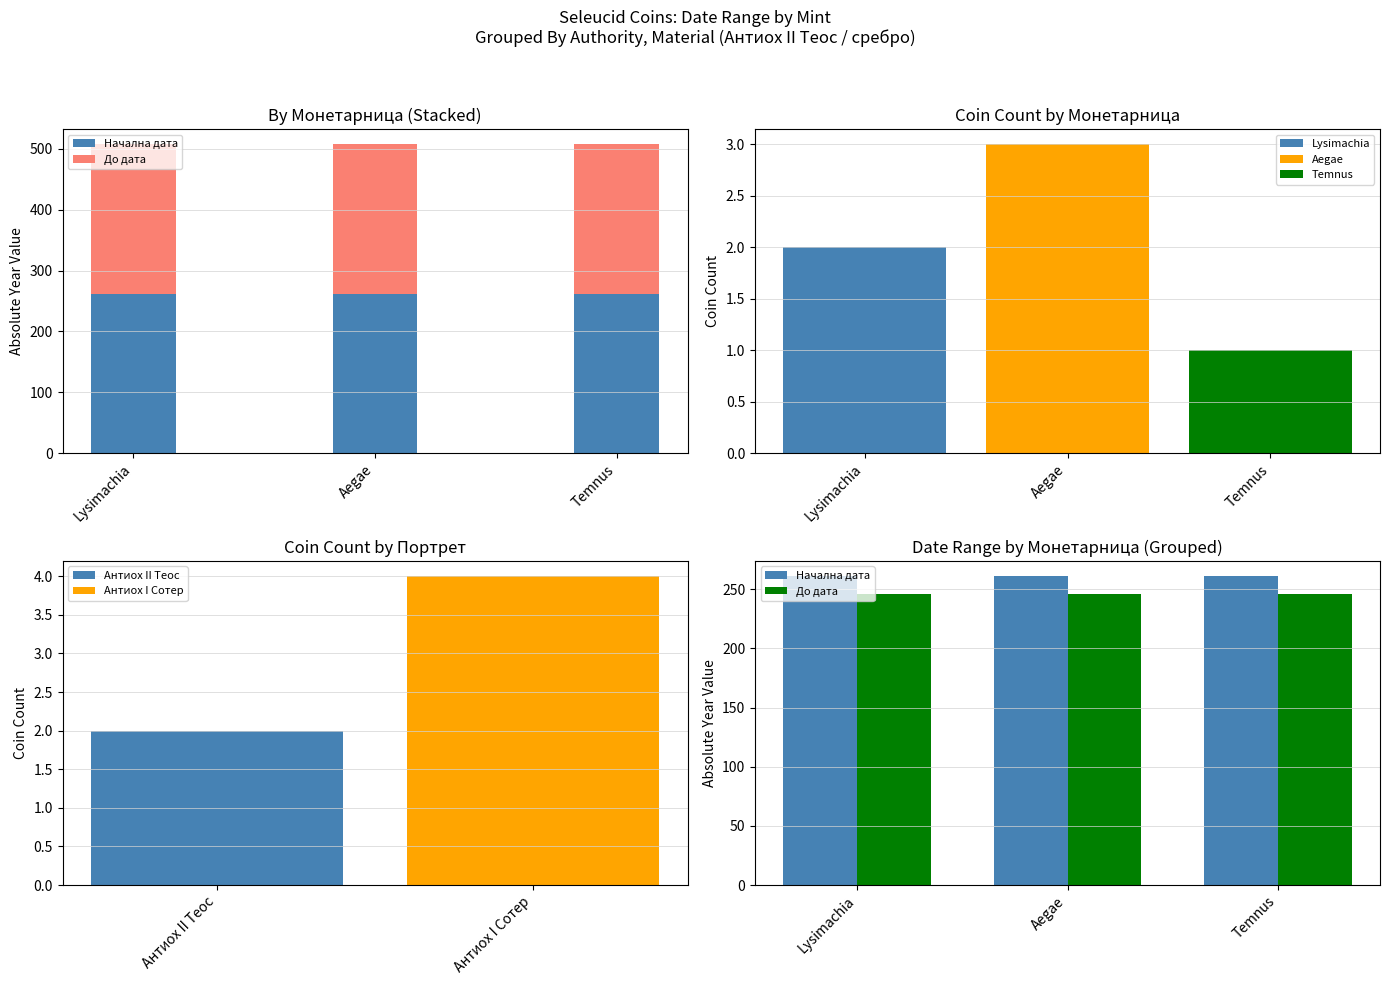

Rank the series by their average value, from lowest to highest.

До дата, Начална дата